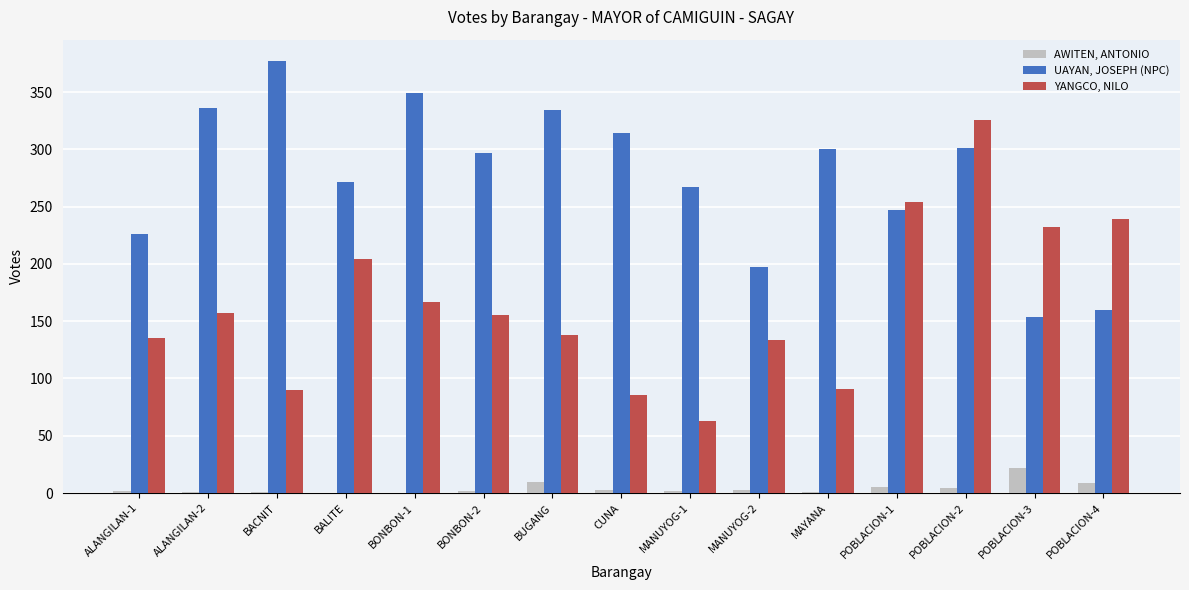

Is the value of AWITEN, ANTONIO at BONBON-2 greater than the value of UAYAN, JOSEPH (NPC) at BONBON-2?

No